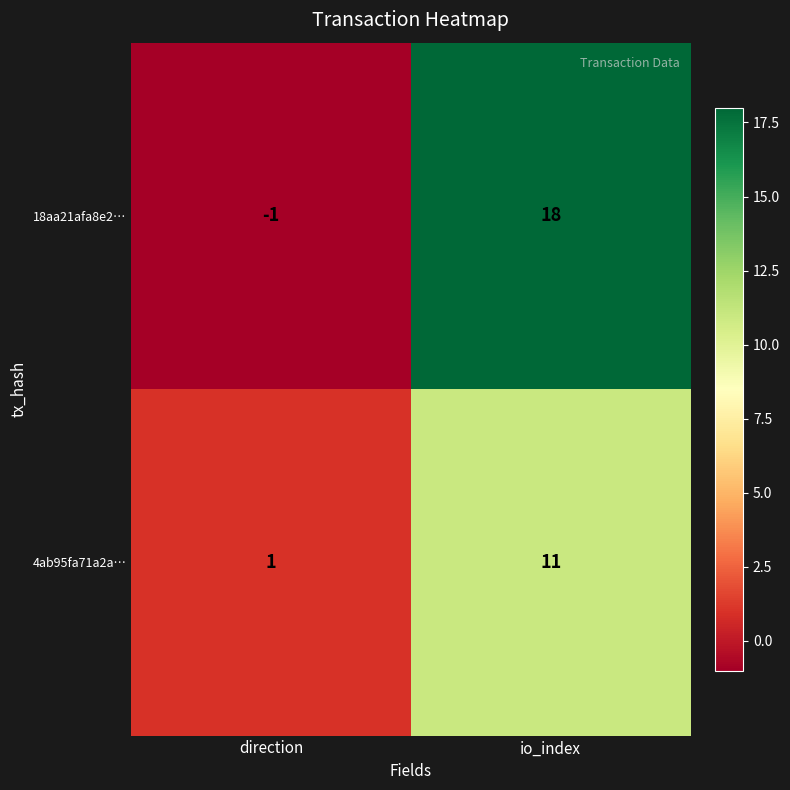

What is the difference between the highest and lowest values at direction?

2